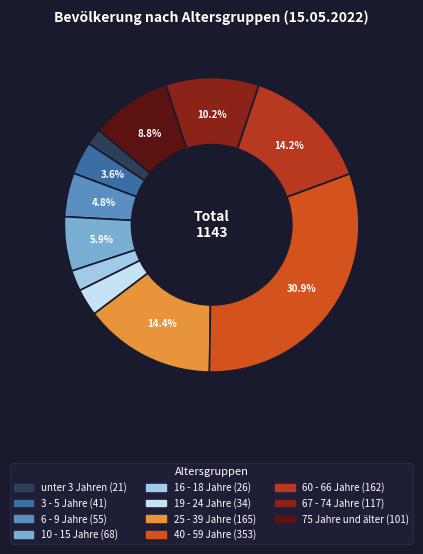

The 16 - 18 Jahre slice represents 16% of the pie. True or false?

False